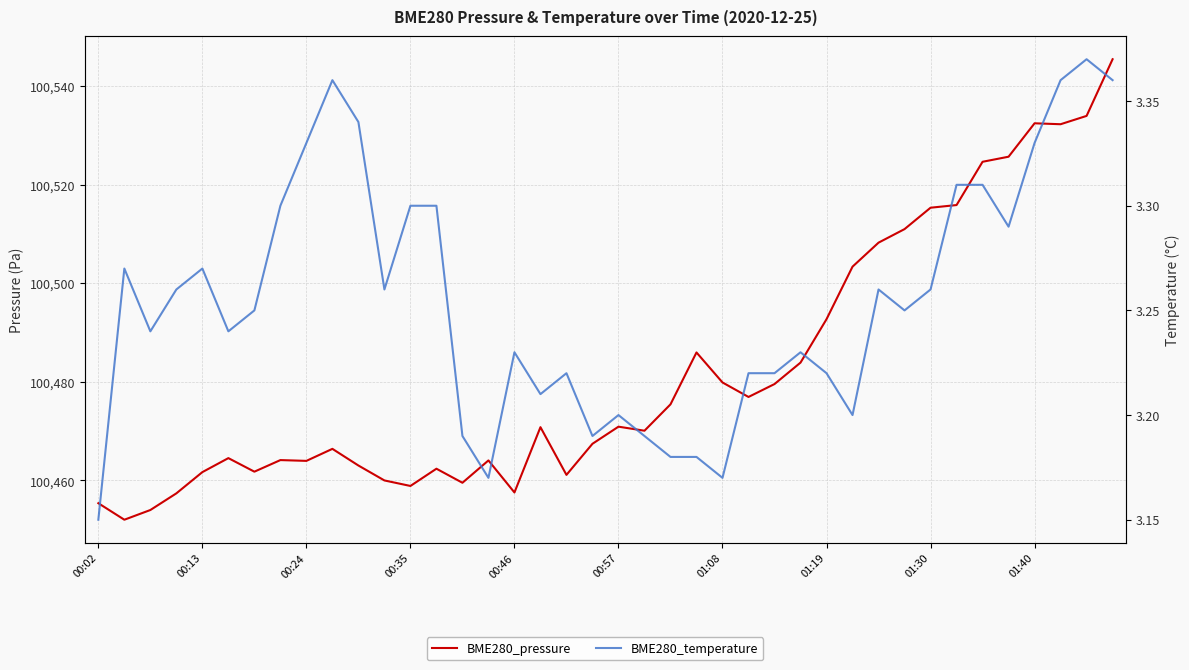

What is the sum of all BME280_pressure values?

4019289.9